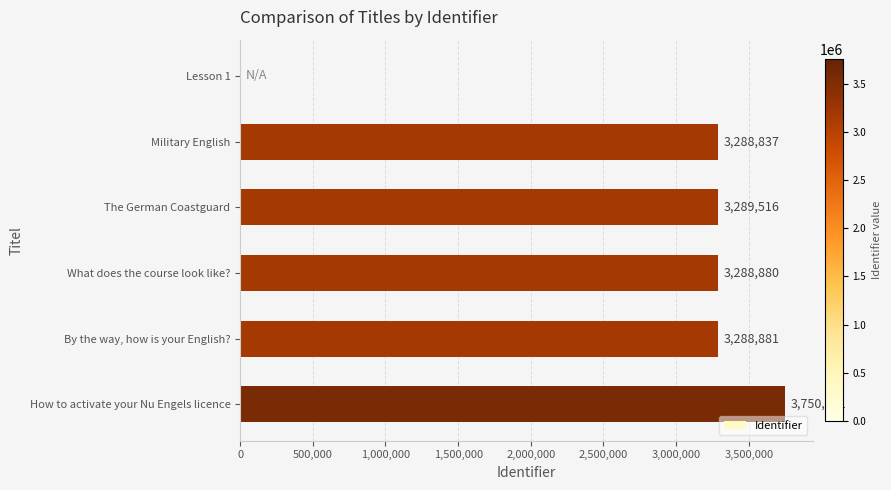

The chart shows a value of 3288837 at Military English. True or false?

True